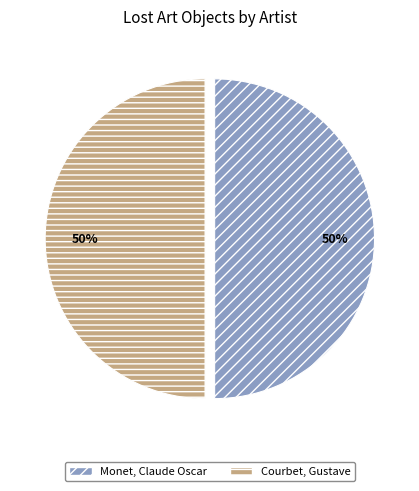

How many slices are in this pie chart?

2